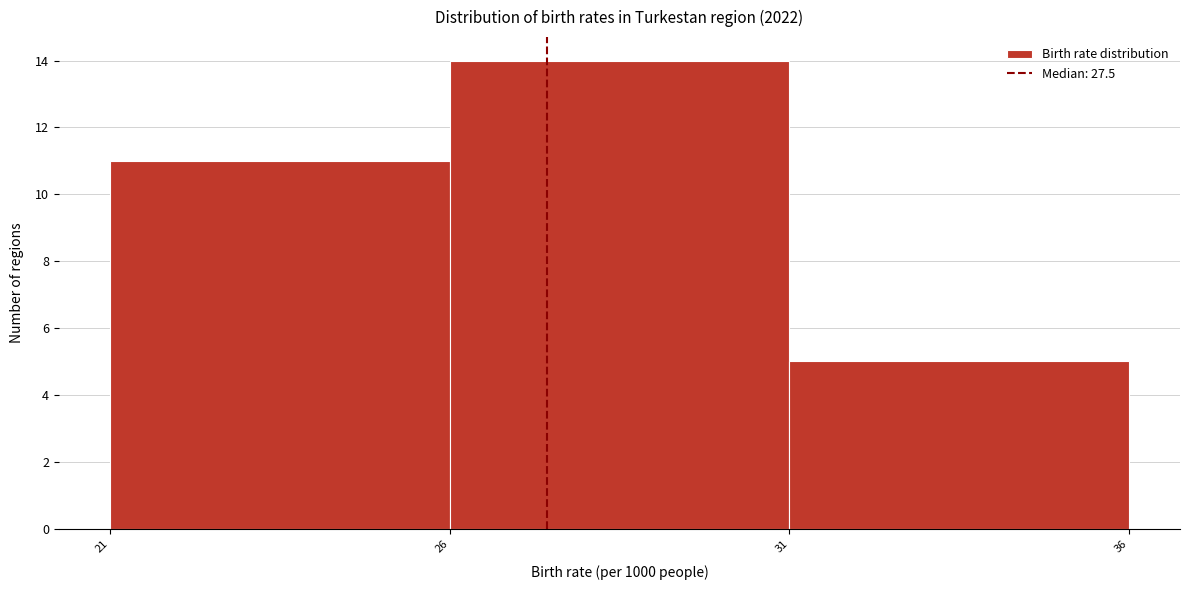

Reading left to right, transcribe this chart: for each bar, give the range it covers on the x-axis and its height. The values are not printed on the chart, so give them approximately, as read against the axis.

21 to 26: 11
26 to 31: 14
31 to 36: 5